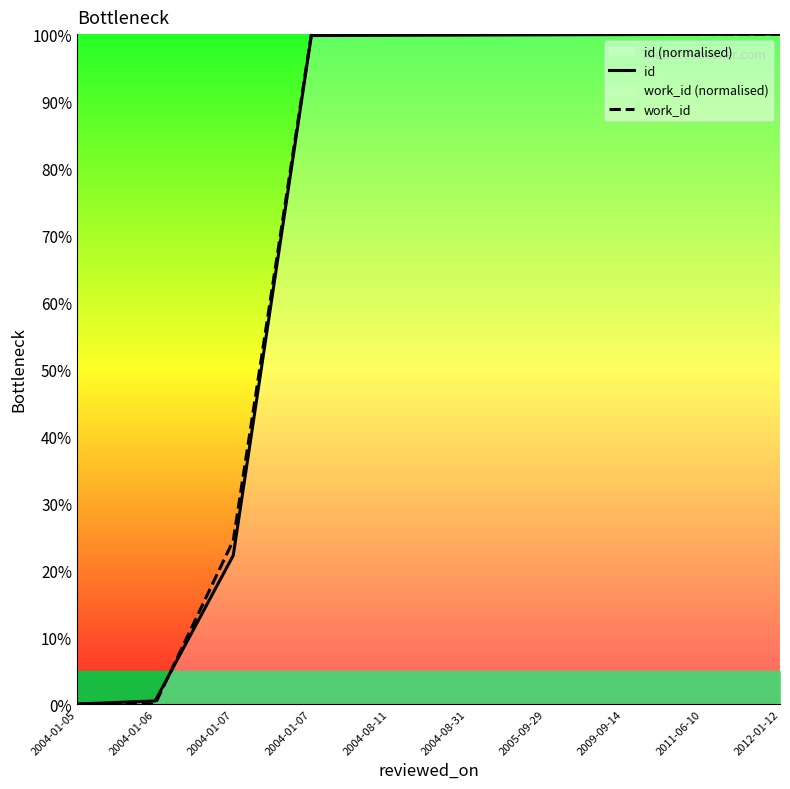

Between 2005-09-29 and 2011-06-10, which series saw the biggest shift?

id